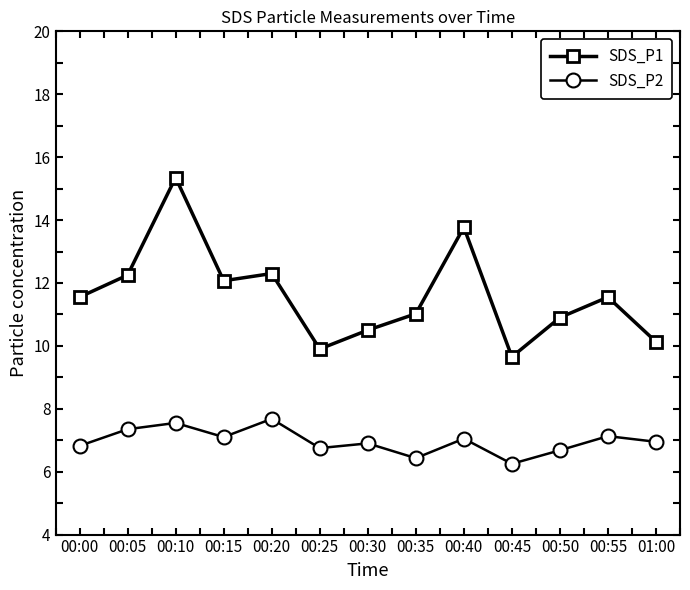

What are all the series names shown in the legend?

SDS_P1, SDS_P2